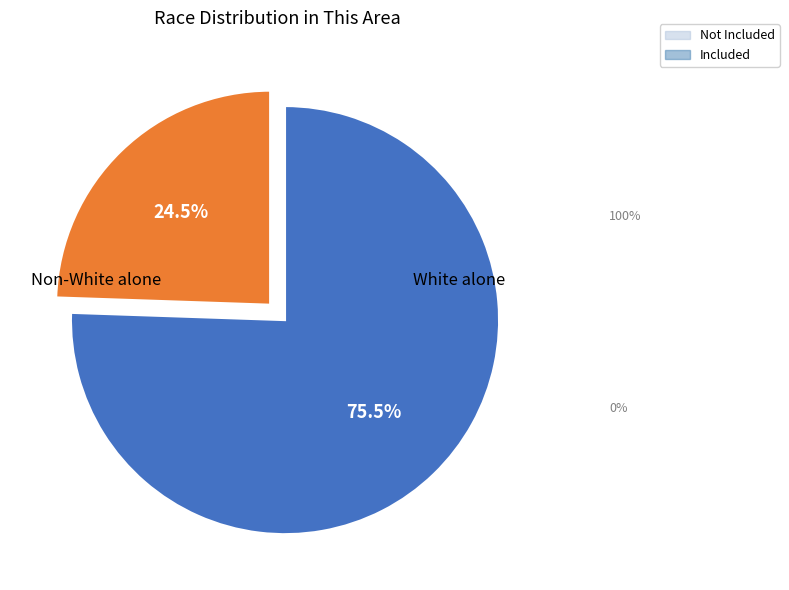

To the nearest percent, what is the difference between the largest and smallest slice percentages?

51%